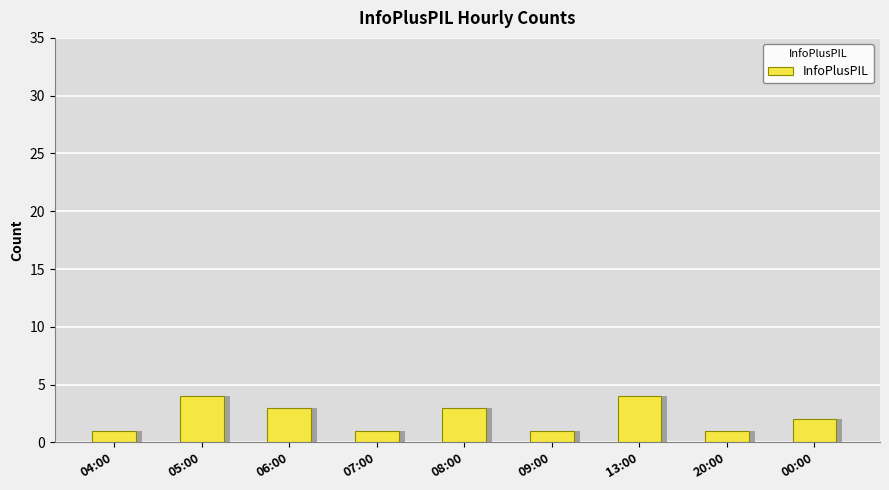

What is the value of the 2nd bar from the left?

4